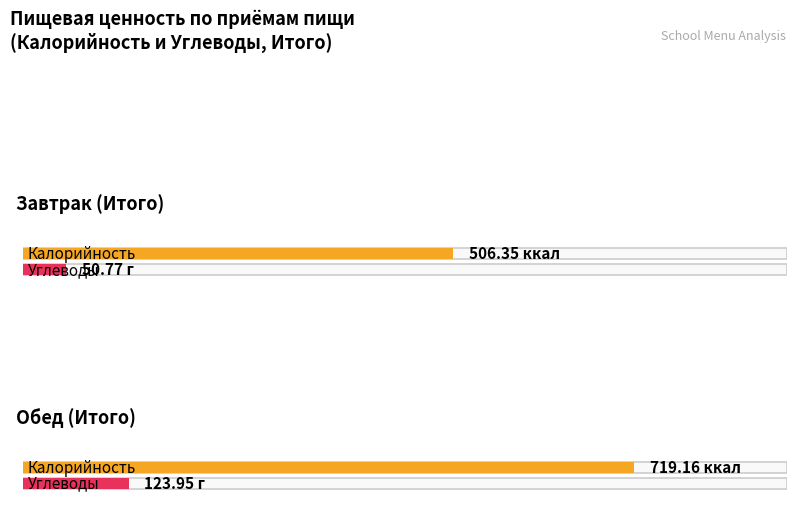

Which series has the largest total across all categories?

Калорийность